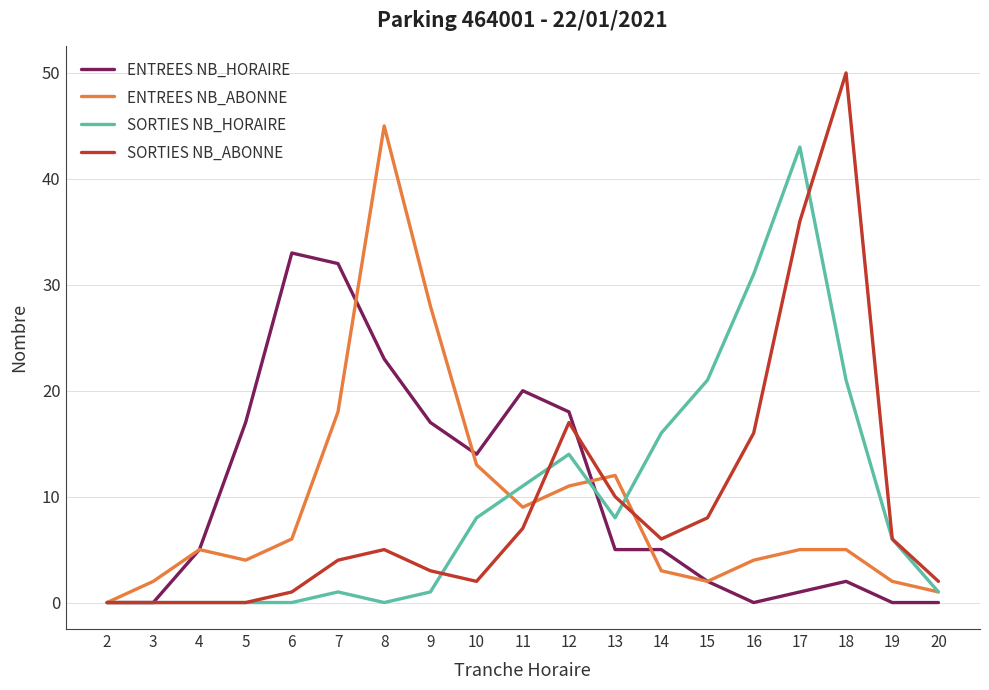

Which series has the widest spread of values?

SORTIES NB_ABONNE